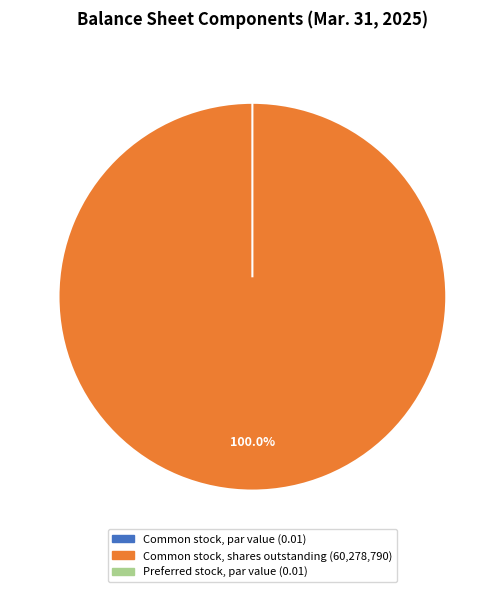

Which has a higher value, Common stock, shares outstanding or Common stock, par value?

Common stock, shares outstanding